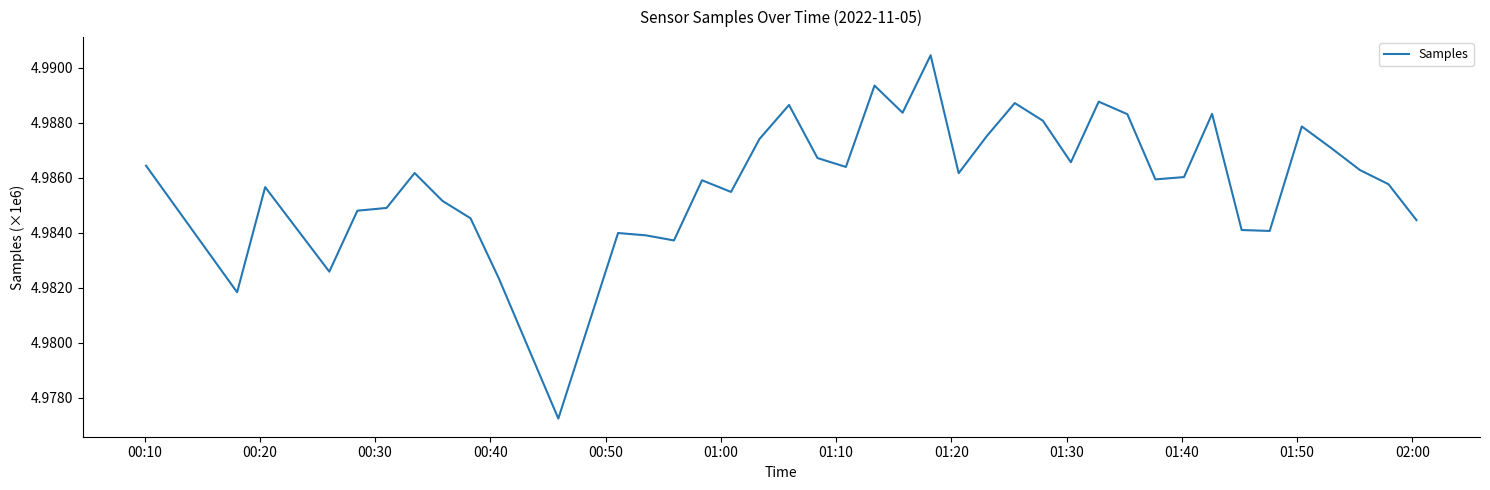

Is this an area chart (filled region under the line)?

No